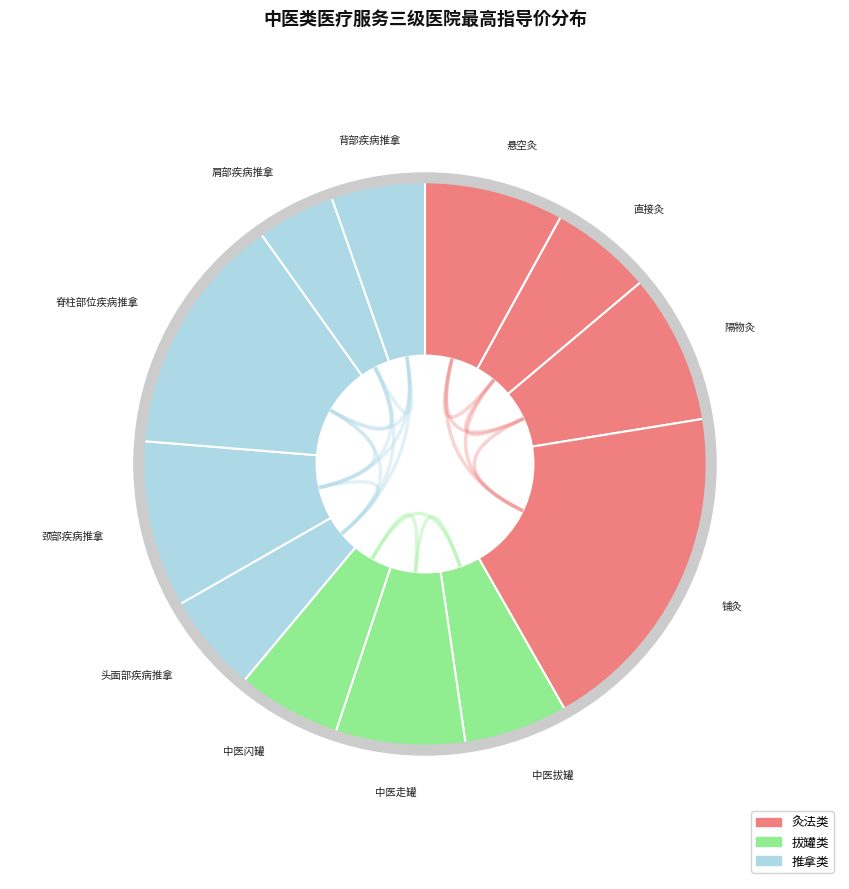

Between 中医闪罐 and 铺灸, which is larger?

铺灸